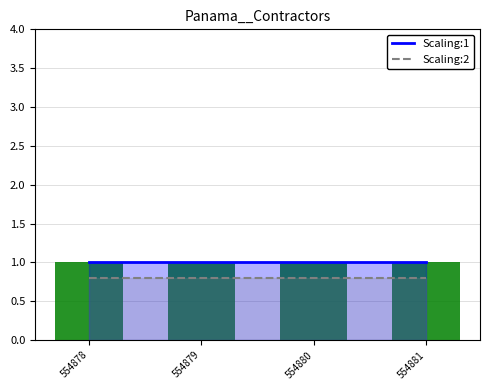

What is the minimum value for Scaling:1?

1.0